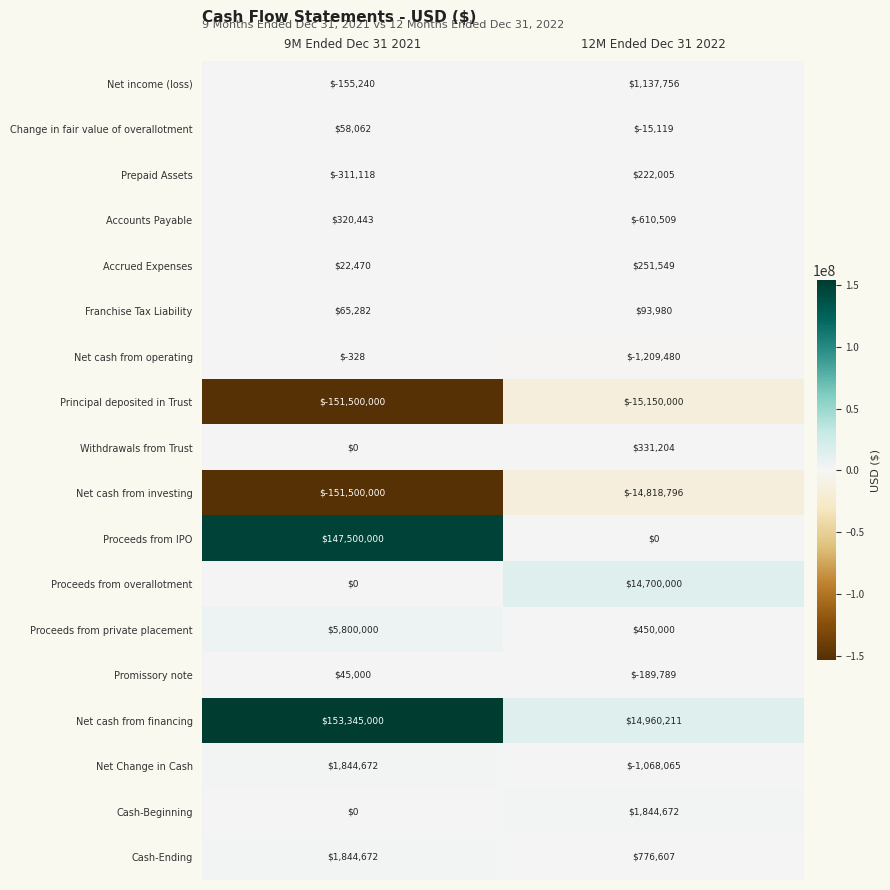

The value of Promissory note at 12M Ended Dec 31 2022 is -189789. True or false?

True